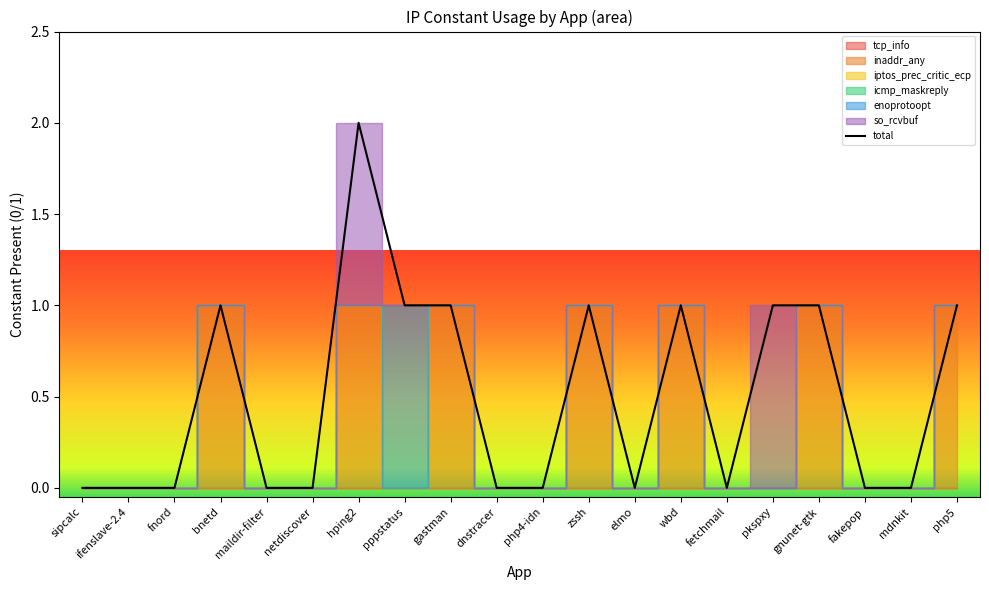

The value of inaddr_any at pppstatus is -1. True or false?

False